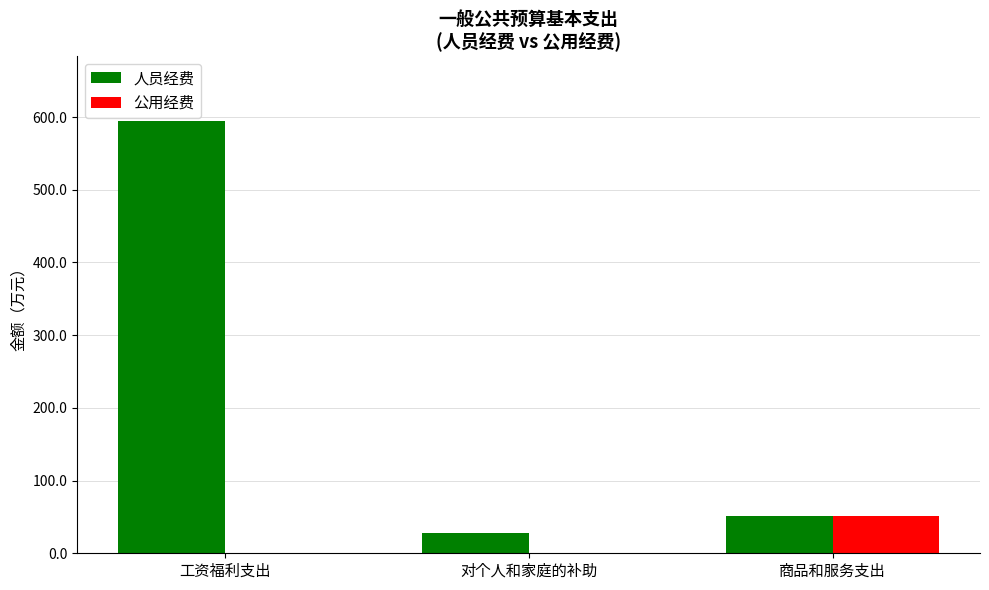

Which label corresponds to the largest value in the chart?

工资福利支出